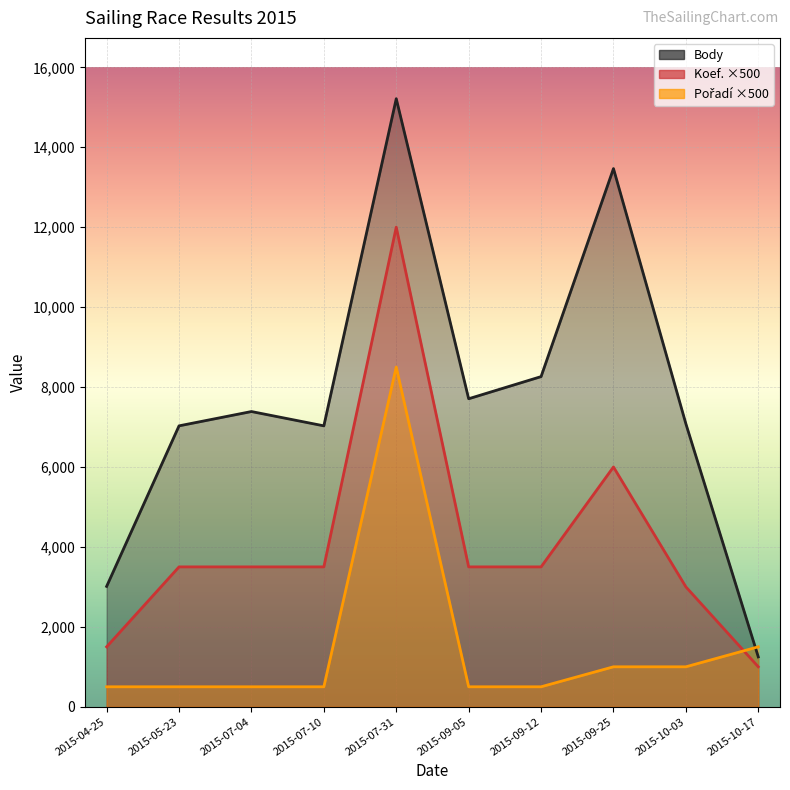

Does the chart display data point markers on the line(s)?

No